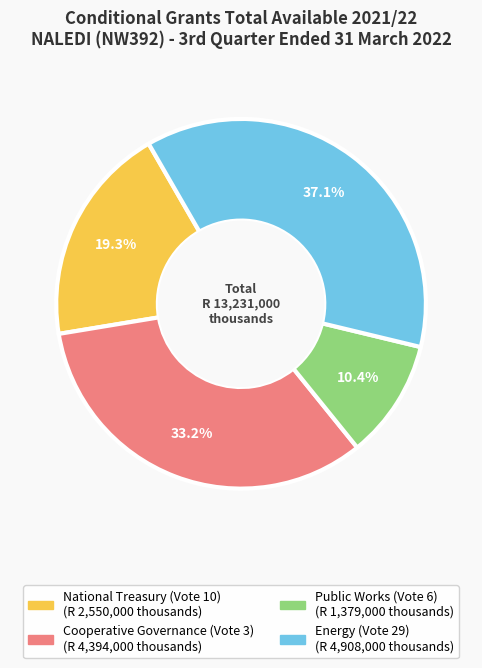

To the nearest percent, what is the difference between the largest and smallest slice percentages?

27%